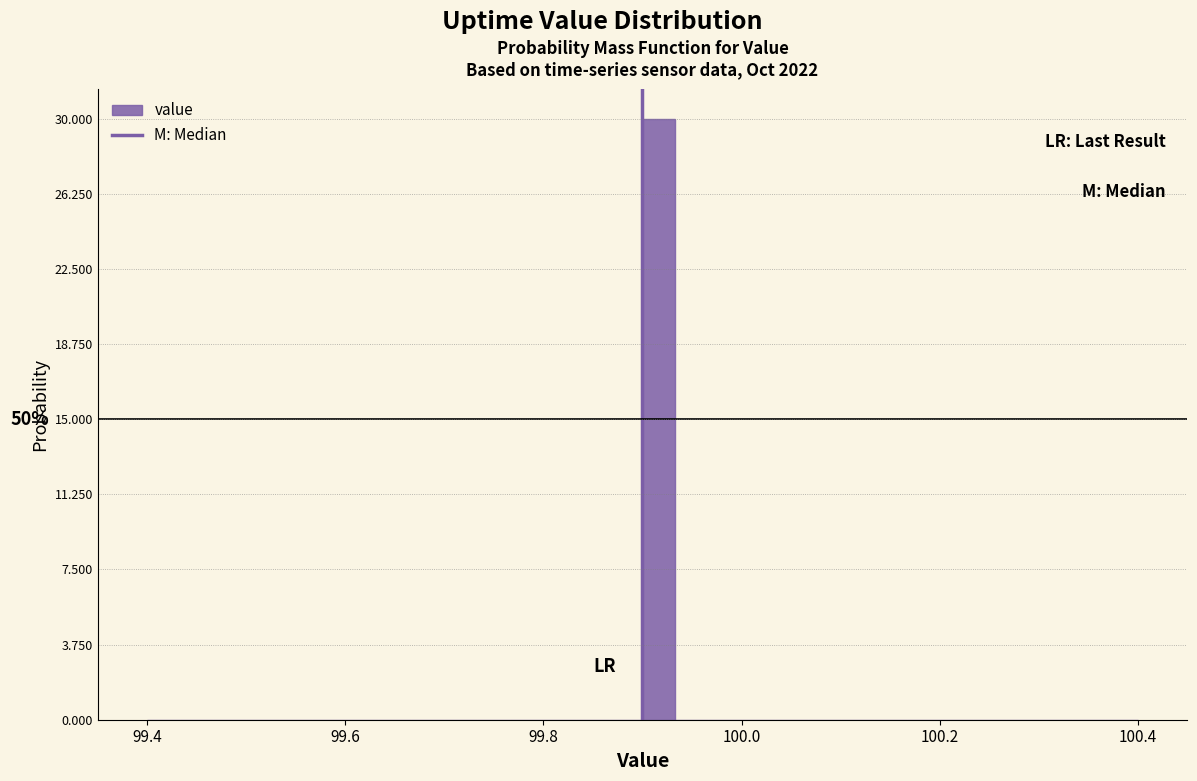

Around what value on the x-axis is the tallest bar? Give the approximate position of its centre, as read against the axis.

99.92